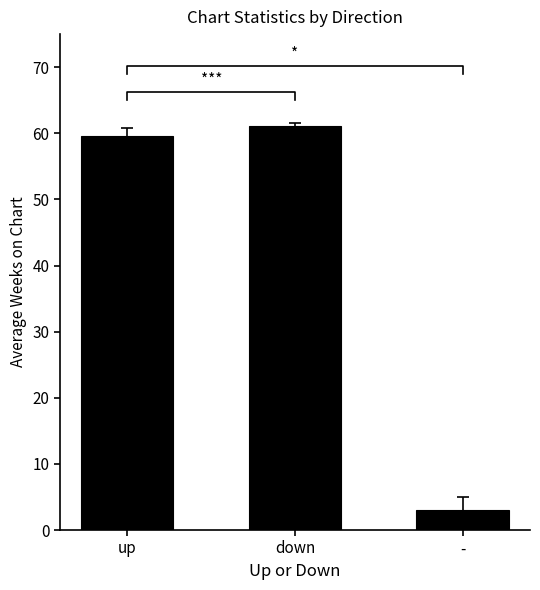

What is the greatest value displayed?

61.1